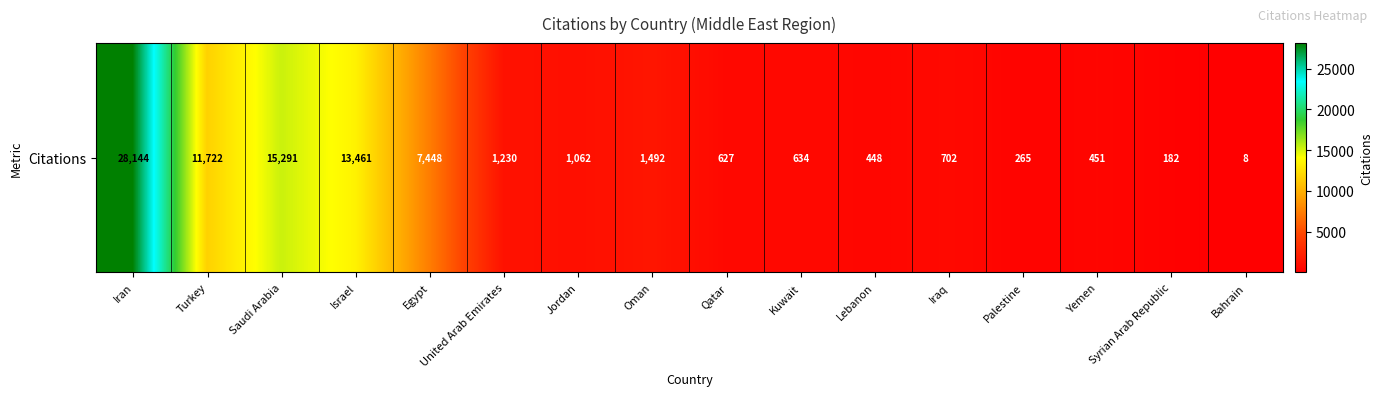

Which has a higher value, Yemen or Lebanon?

Yemen